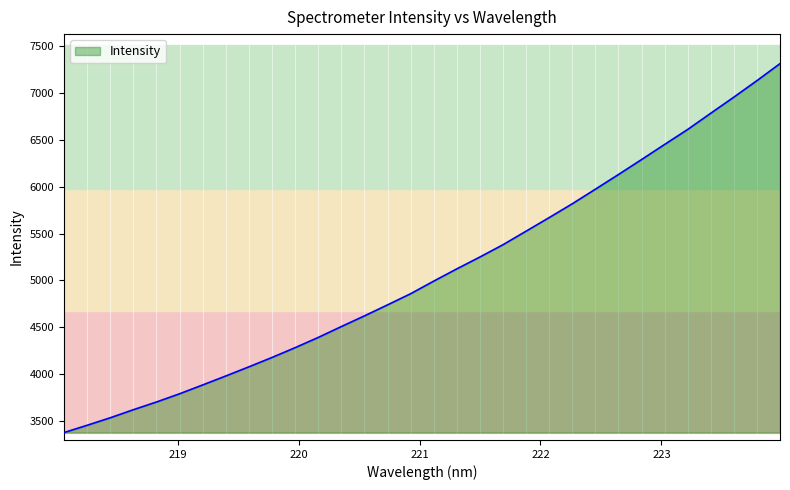

What is the difference between the maximum and minimum values?

3934.1